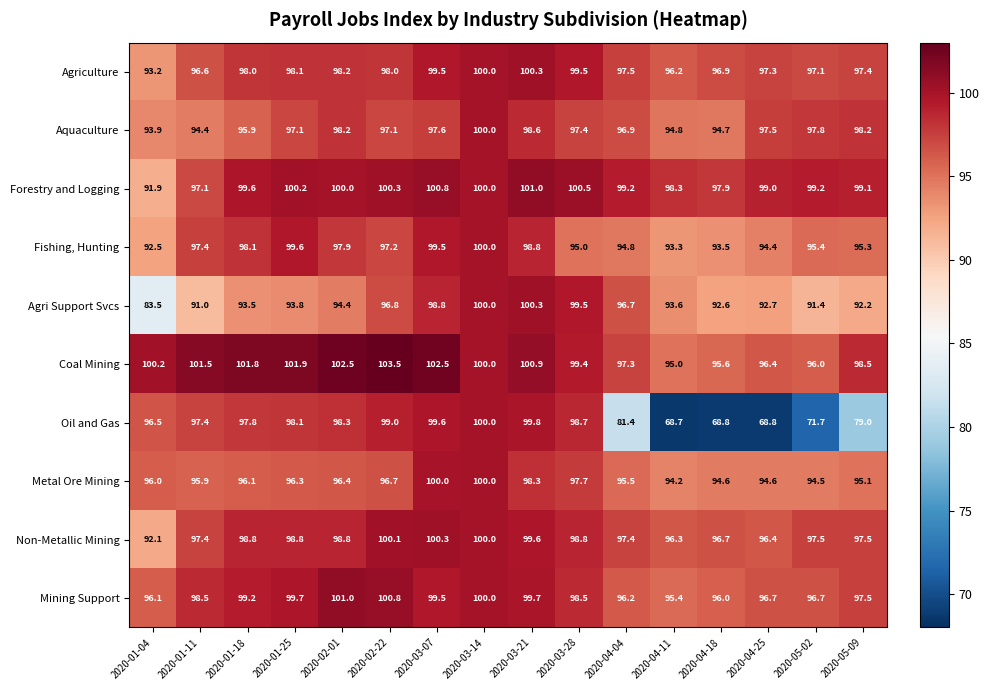

What is the maximum value shown in the chart?

103.5